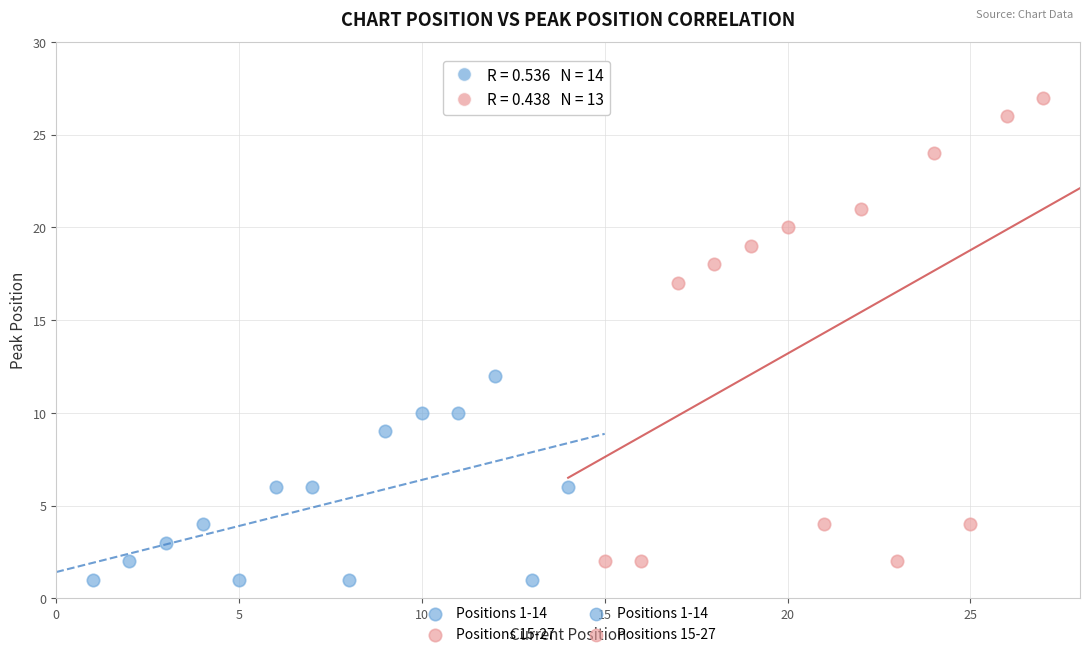

Which series has the widest spread of Y values?

Positions 15-27